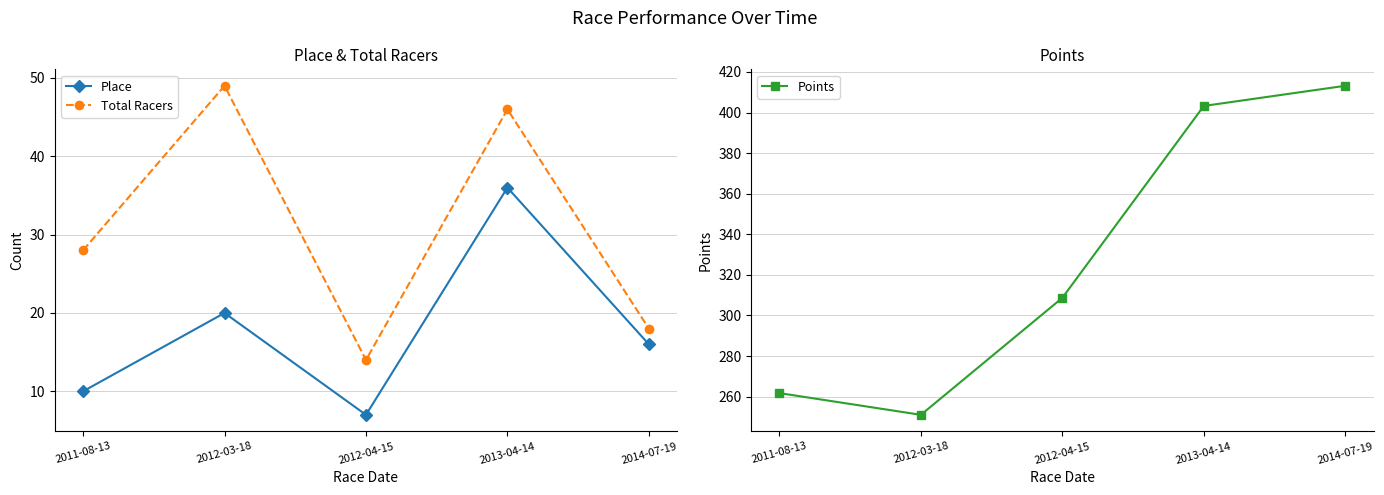

What is the difference between the Place values at 2012-03-18 and 2013-04-14?

16